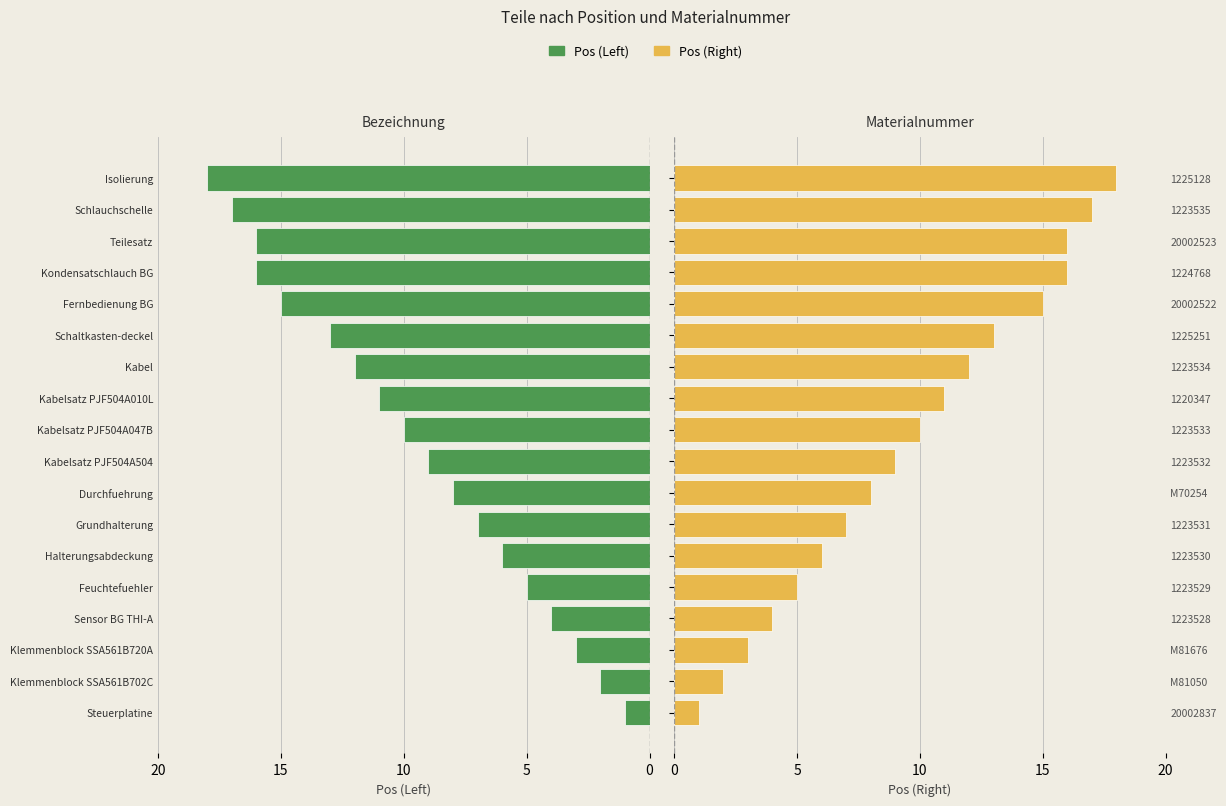

What is the approximate value of Pos (Left) at Halterungsabdeckung, to the nearest 5?

5